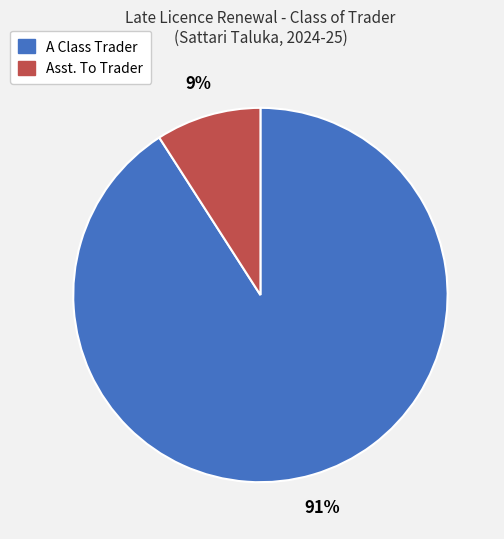

Combined, do A Class Trader and Asst. To Trader account for over 50%?

Yes